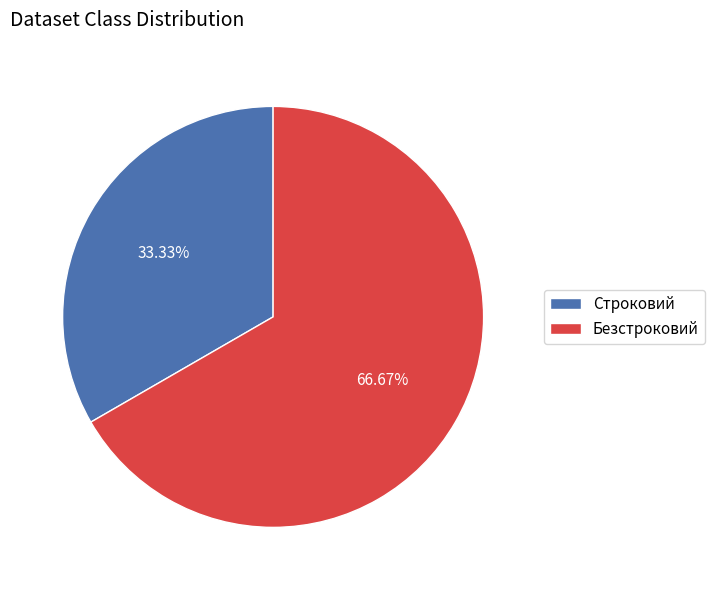

Does Безстроковий account for over 50% of the chart?

Yes